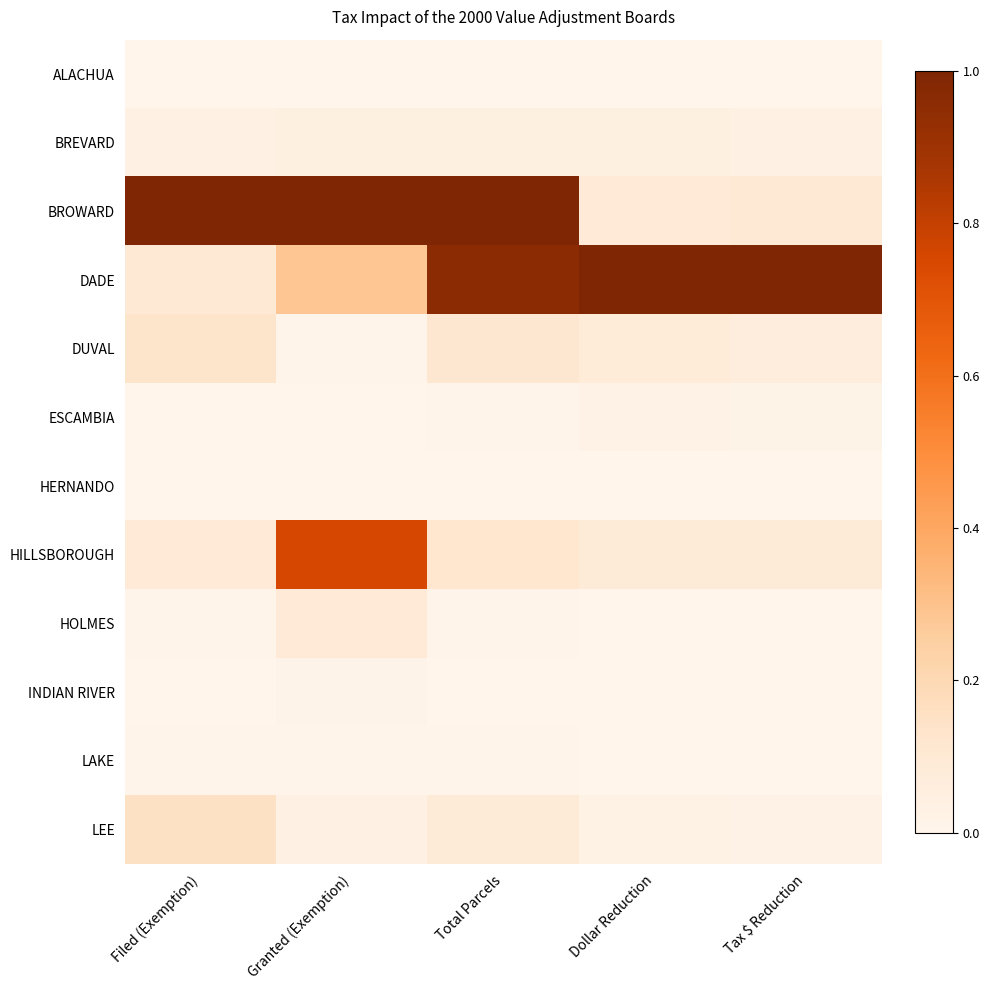

Rank the series at Filed (Exemption) from lowest to highest value.

ESCAMBIA, HERNANDO, INDIAN RIVER, ALACHUA, LAKE, HOLMES, BREVARD, HILLSBOROUGH, DADE, DUVAL, LEE, BROWARD